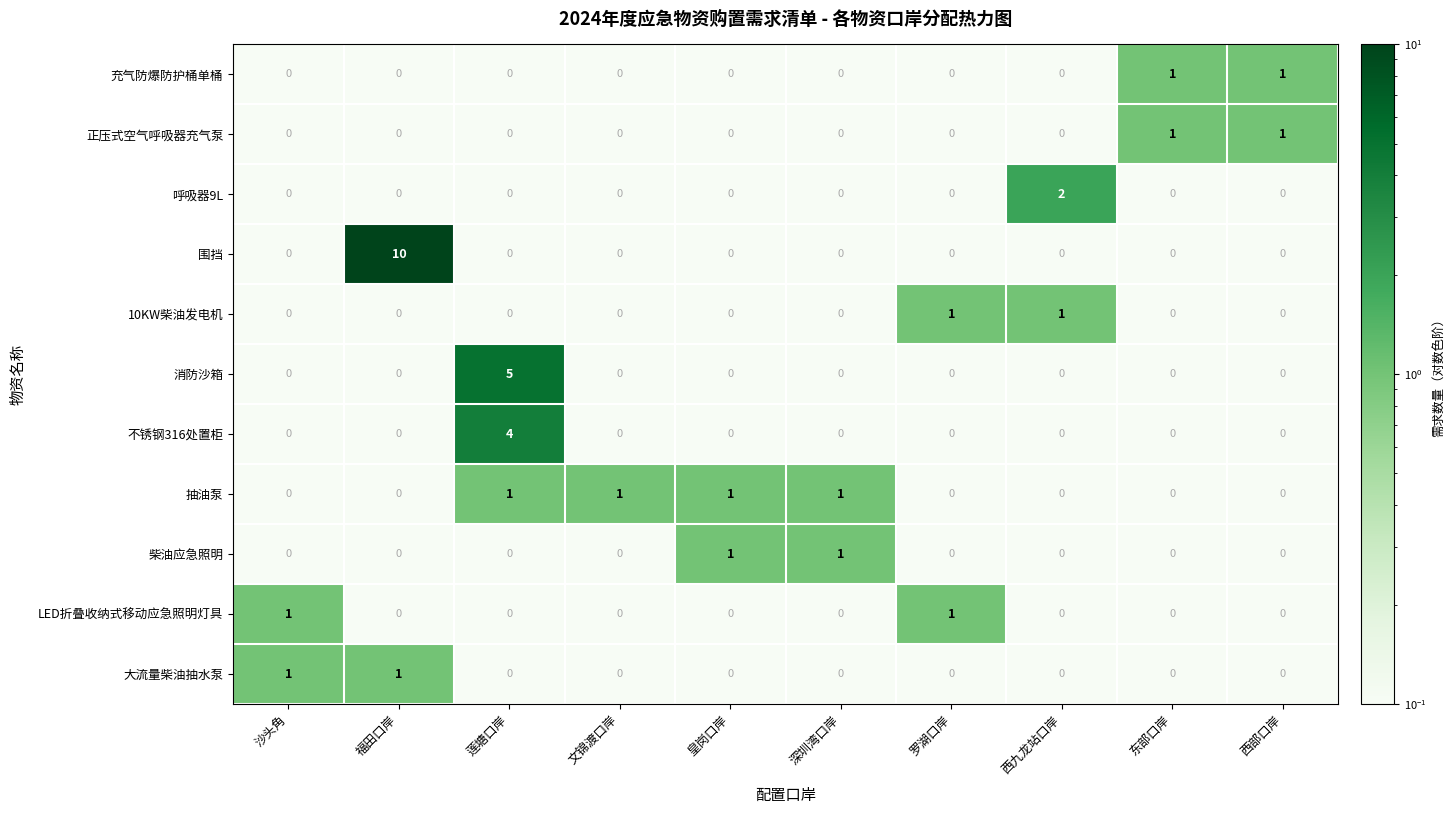

Which series has the largest range (max minus min)?

围挡